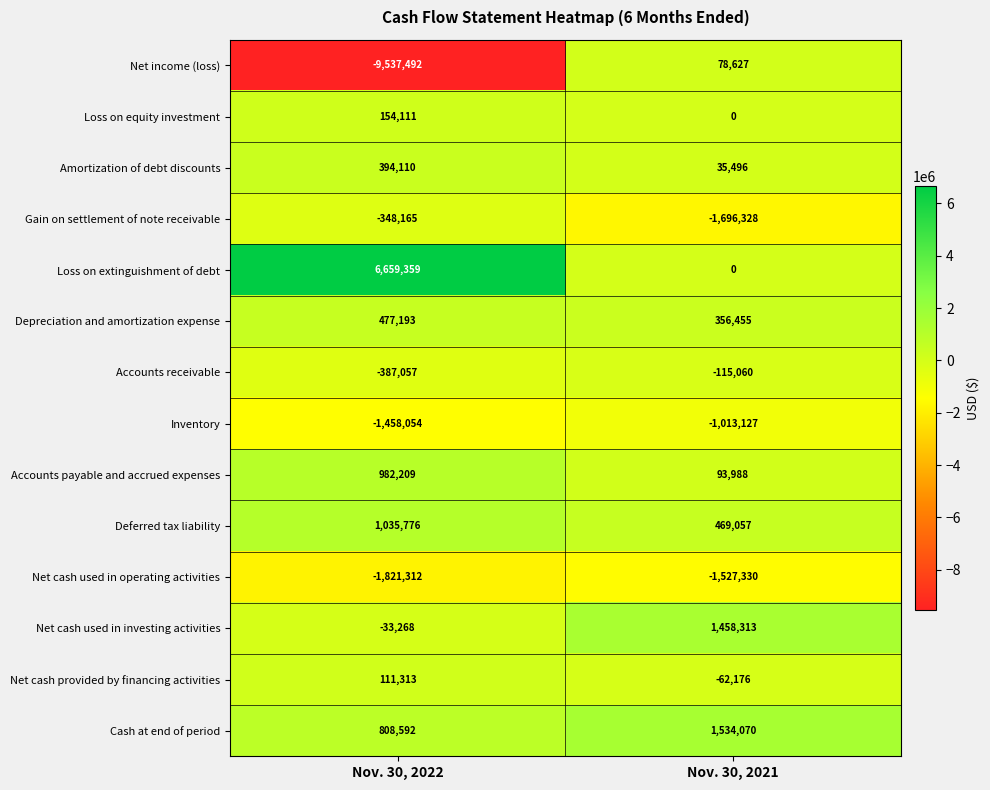

Rank the series at Nov. 30, 2022 from highest to lowest value.

Loss on extinguishment of debt, Deferred tax liability, Accounts payable and accrued expenses, Cash at end of period, Depreciation and amortization expense, Amortization of debt discounts, Loss on equity investment, Net cash provided by financing activities, Net cash used in investing activities, Gain on settlement of note receivable, Accounts receivable, Inventory, Net cash used in operating activities, Net income (loss)